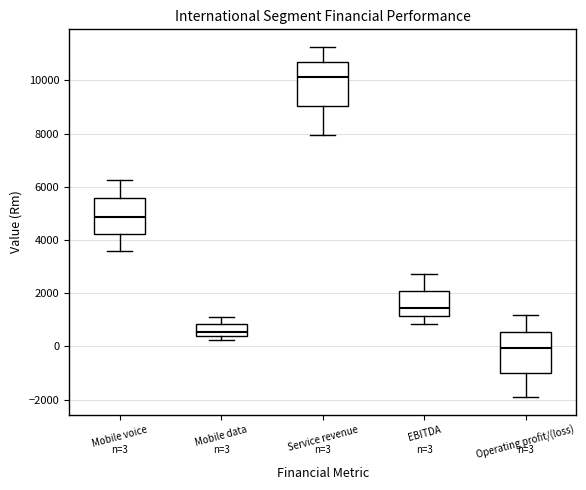

Which box's median line is the highest?

Service revenue